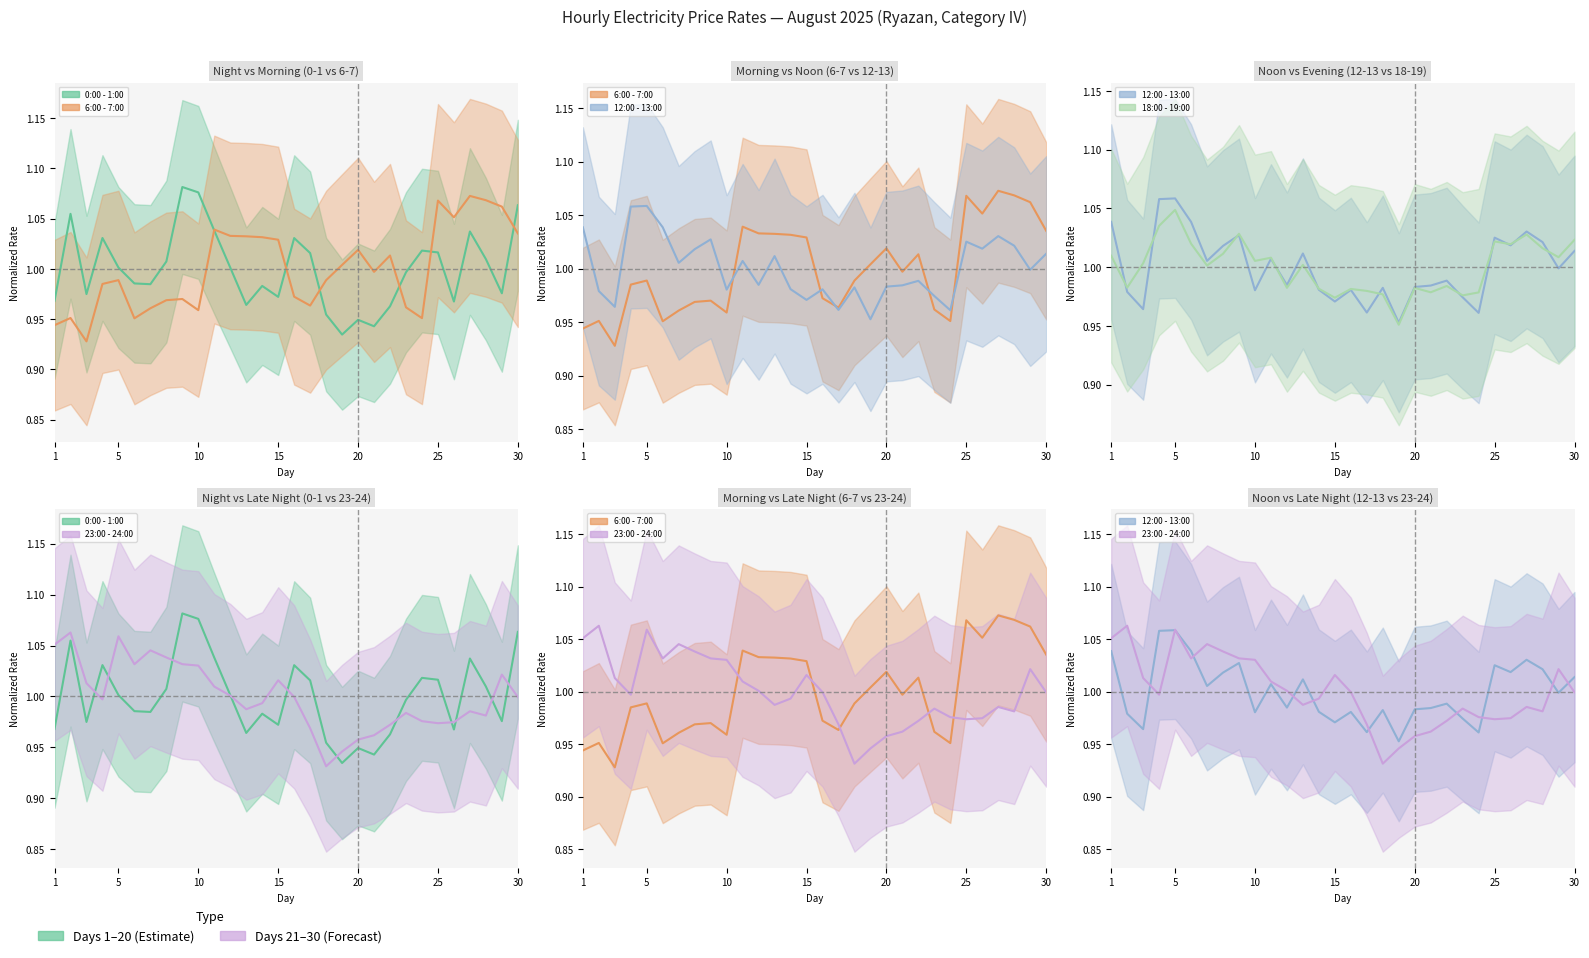

After their last crossing, which series has the higher values: 0:00 - 1:00 or 18:00 - 19:00?

0:00 - 1:00